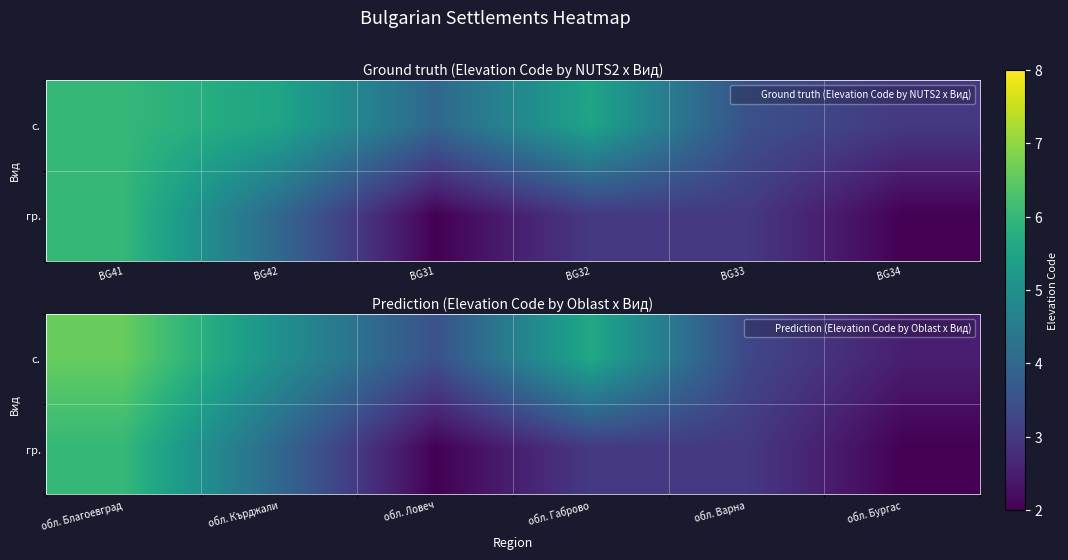

Between обл. Кърджали and обл. Габрово, which series saw the biggest shift?

гр.